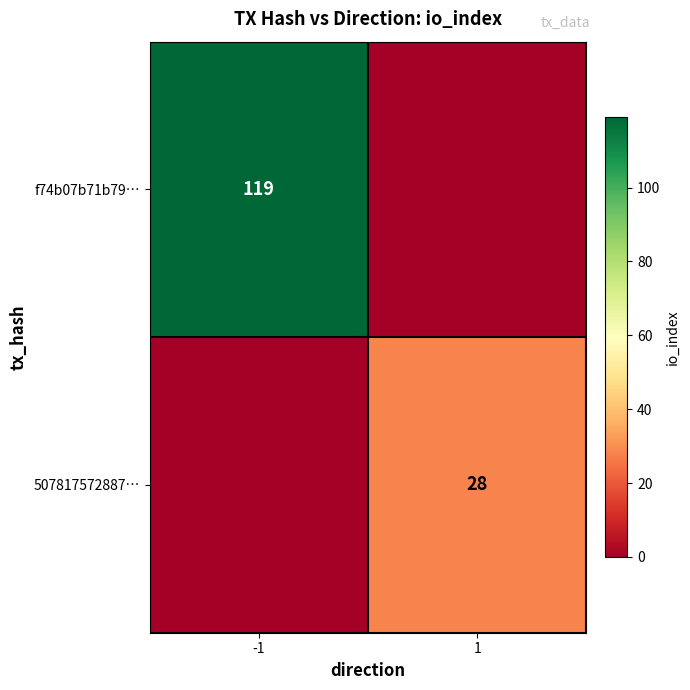

What is the difference between the highest and lowest values at -1?

119